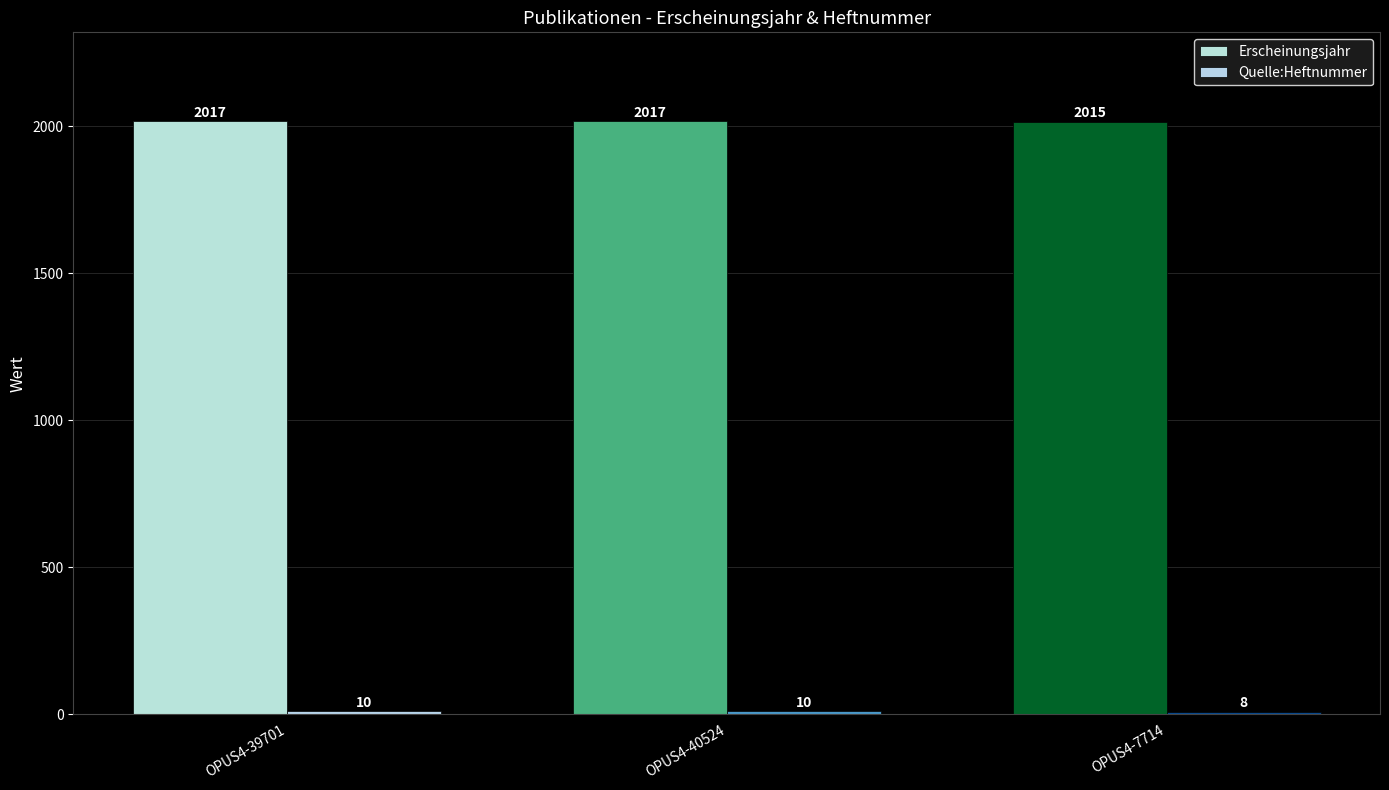

Reading left to right, extract all data points from this chart.

Erscheinungsjahr: OPUS4-39701=2017	OPUS4-40524=2017	OPUS4-7714=2015
Quelle:Heftnummer: OPUS4-39701=10	OPUS4-40524=10	OPUS4-7714=8